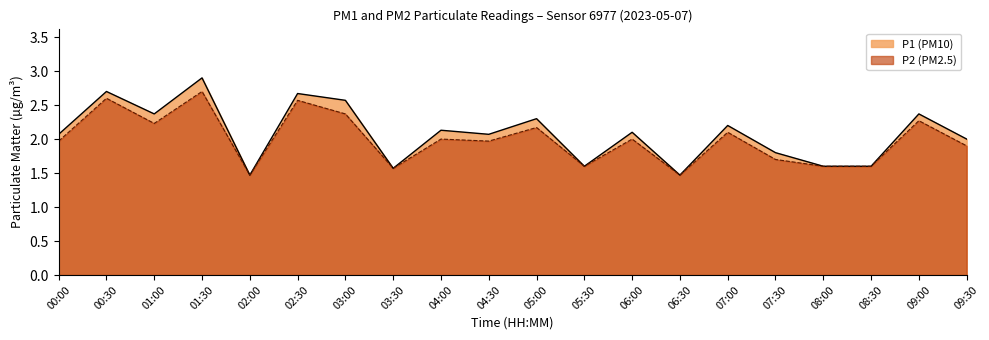

True or false: P1 and P2 intersect in this chart.

False